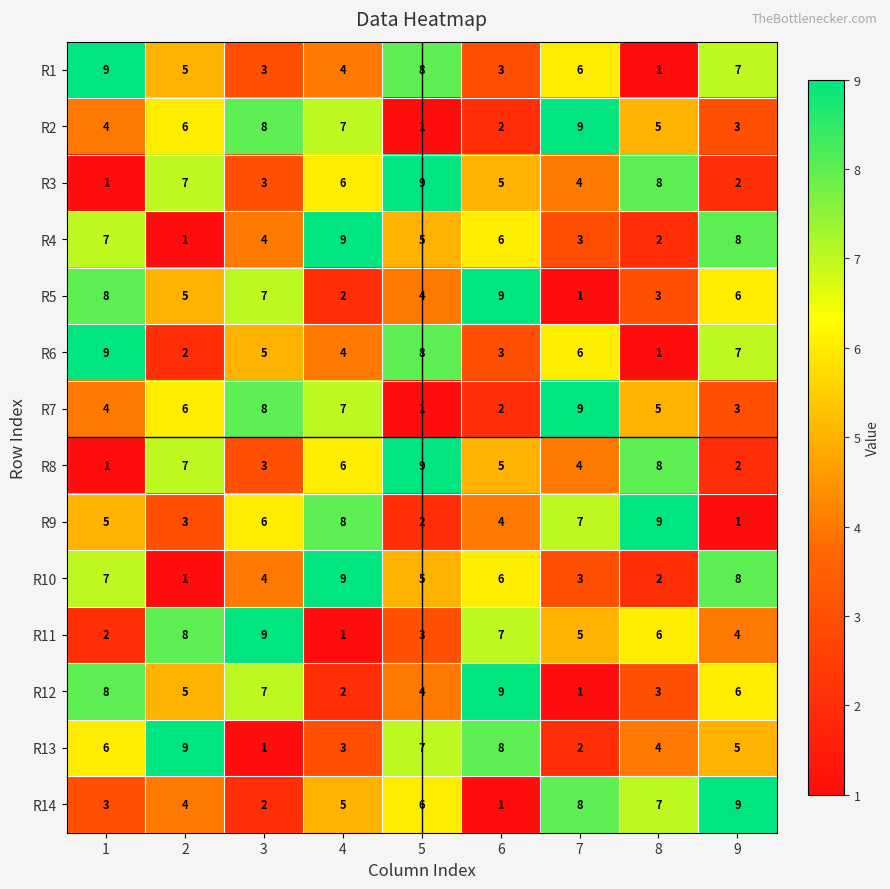

Where is R13 nearest to the value 5?

9